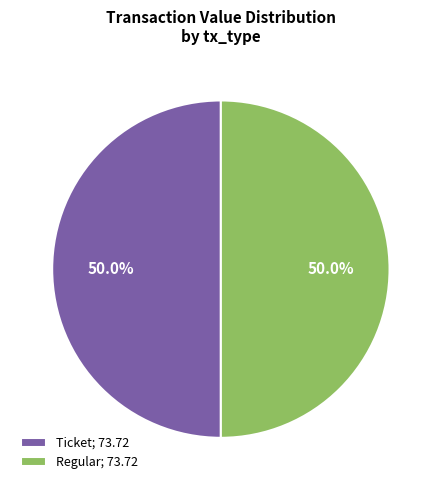

Approximately how many times larger is the value at Regular; 73.72 compared to Ticket; 73.72?

1.0